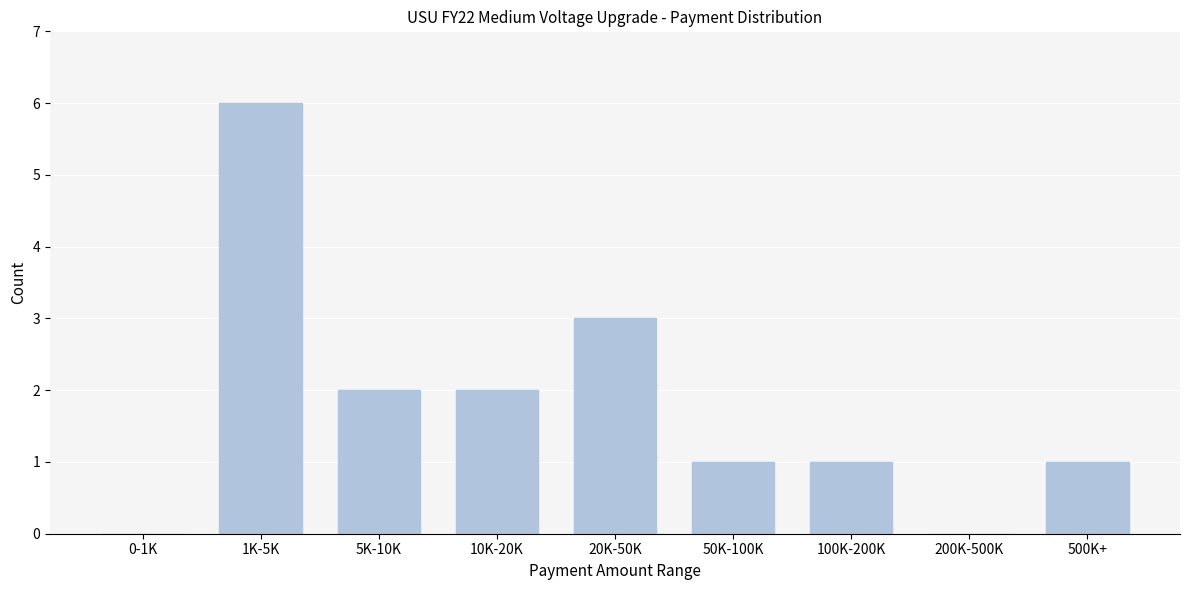

Reading left to right, extract all data points from this chart.

0-1K=0	1K-5K=6	5K-10K=2	10K-20K=2	20K-50K=3	50K-100K=1	100K-200K=1	200K-500K=0	500K+=1